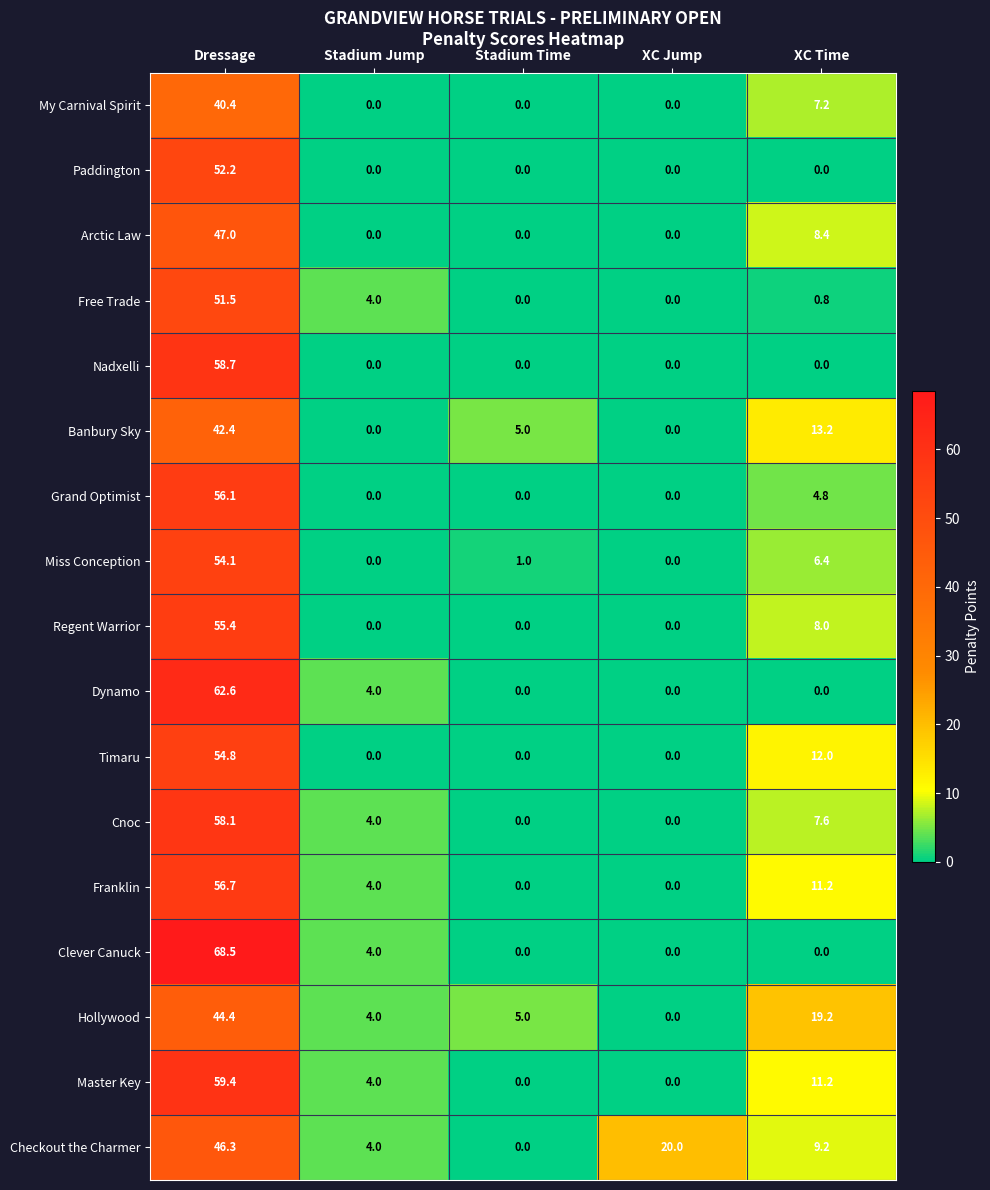

Which series has the largest total across all categories?

Checkout the Charmer